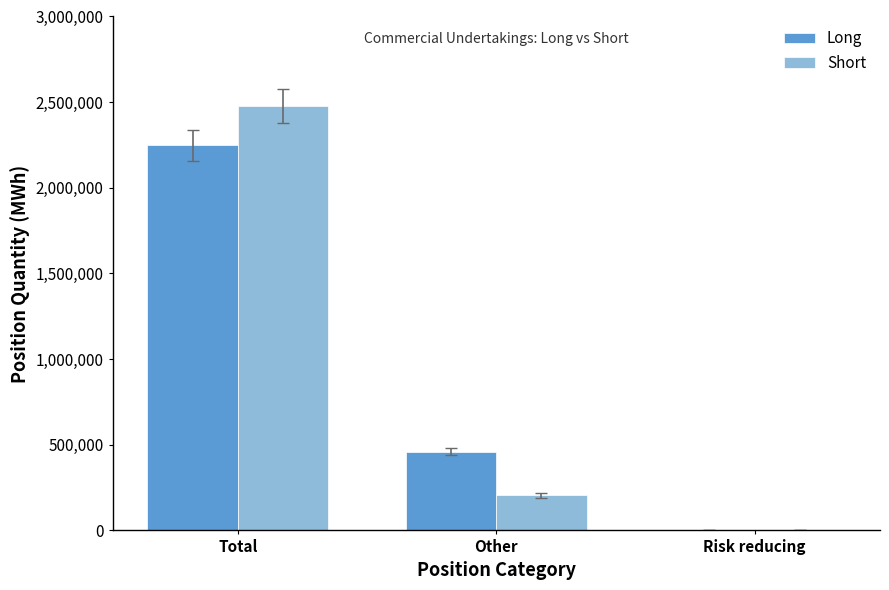

At which category is the sum across all series the highest?

Total